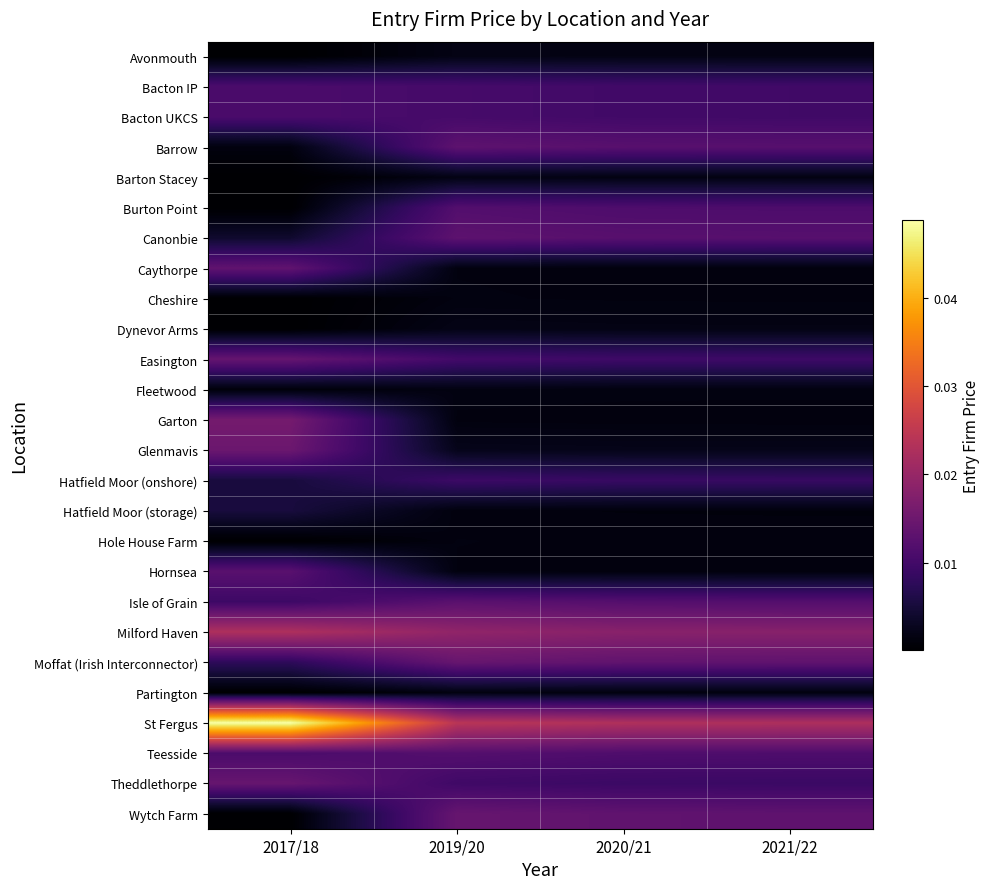

What is the total value across all series at 2021/22?

0.2